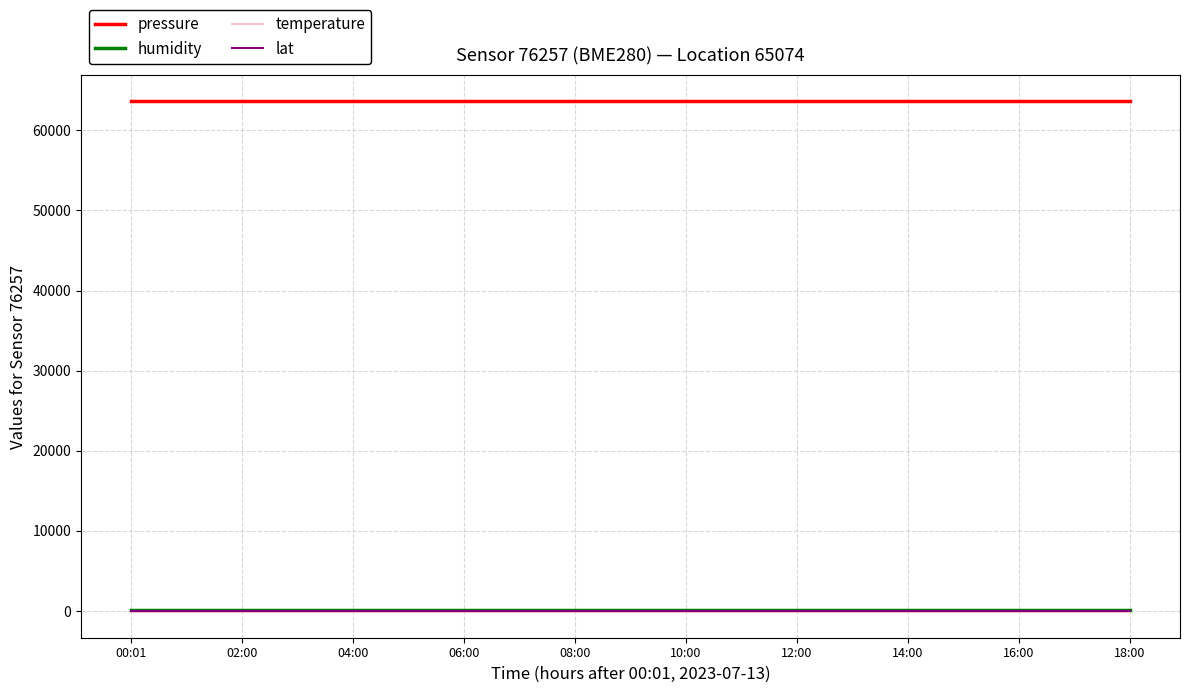

What is the maximum value shown in the chart?

63664.0